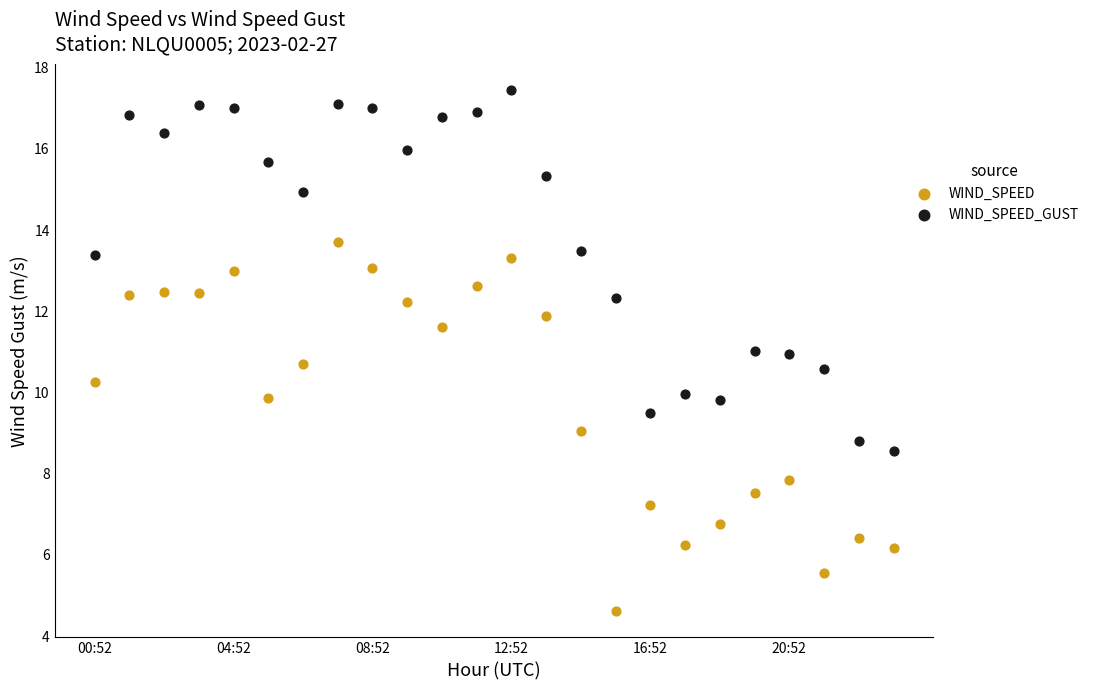

Which series reaches the minimum Y coordinate?

WIND_SPEED